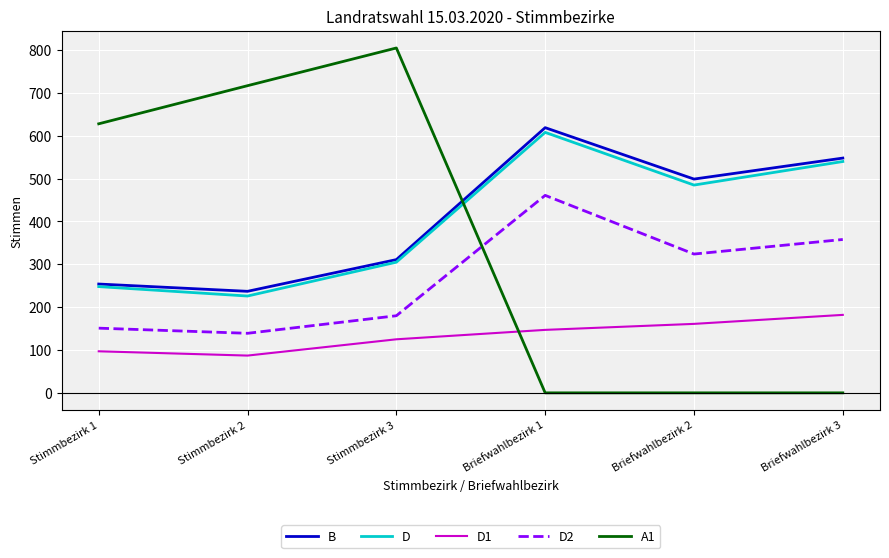

At how many categories does at least one series exceed 107?

6